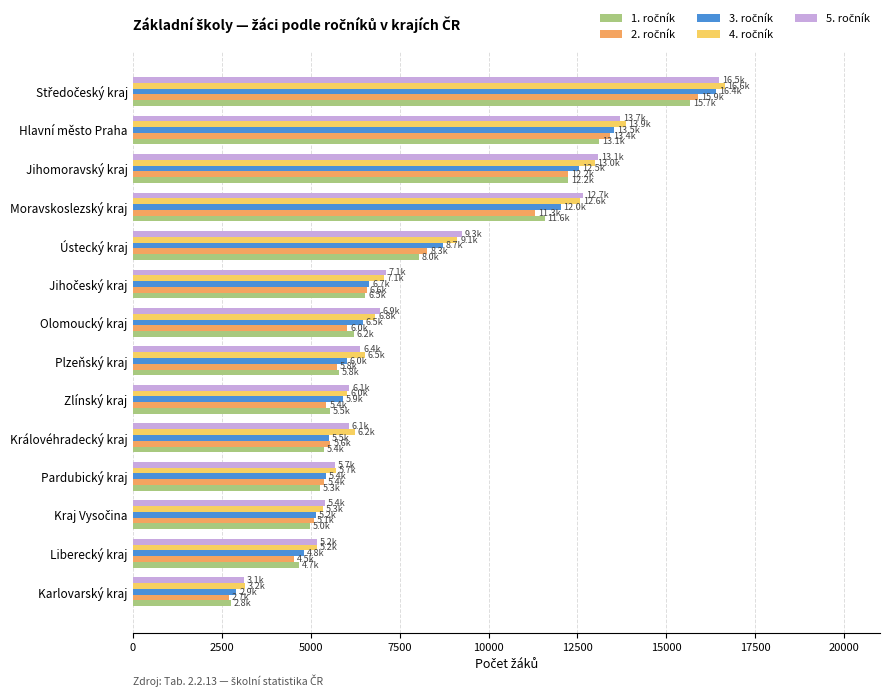

What is the total value across all series at Olomoucký kraj?

32475